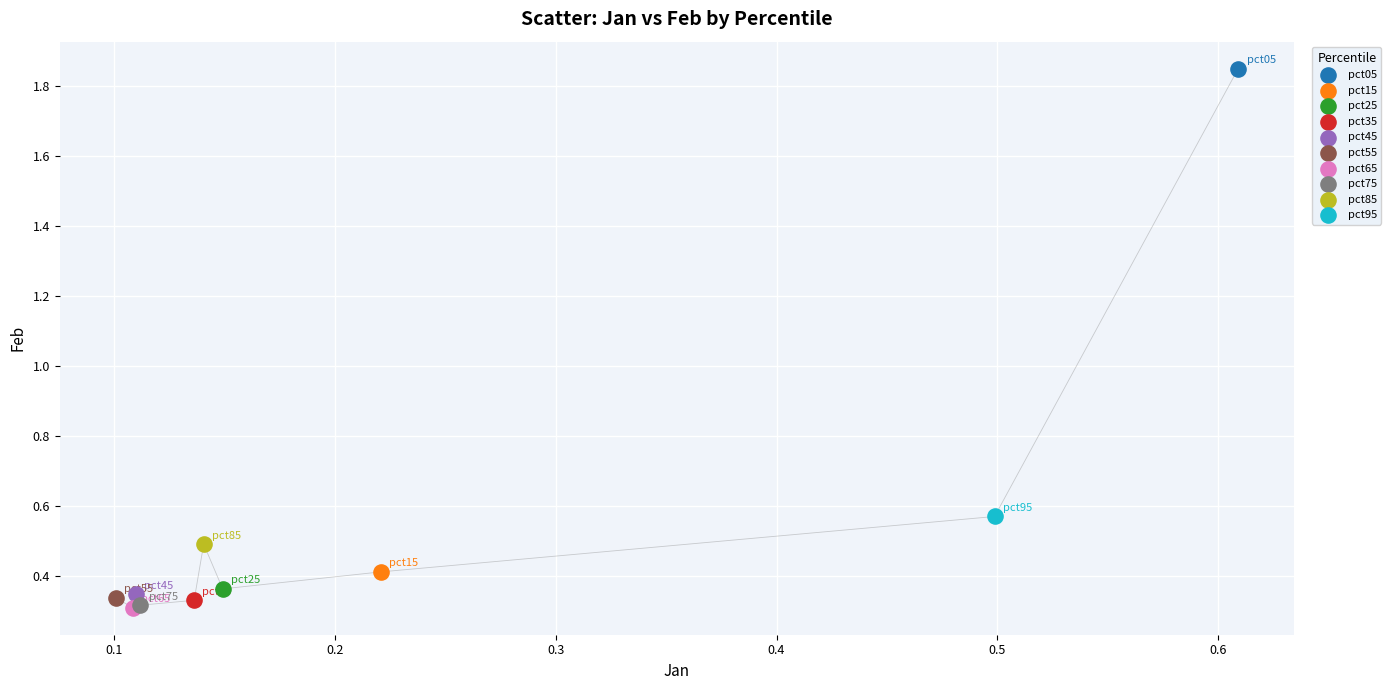

What are all the series names shown in the legend?

pct05, pct15, pct25, pct35, pct45, pct55, pct65, pct75, pct85, pct95